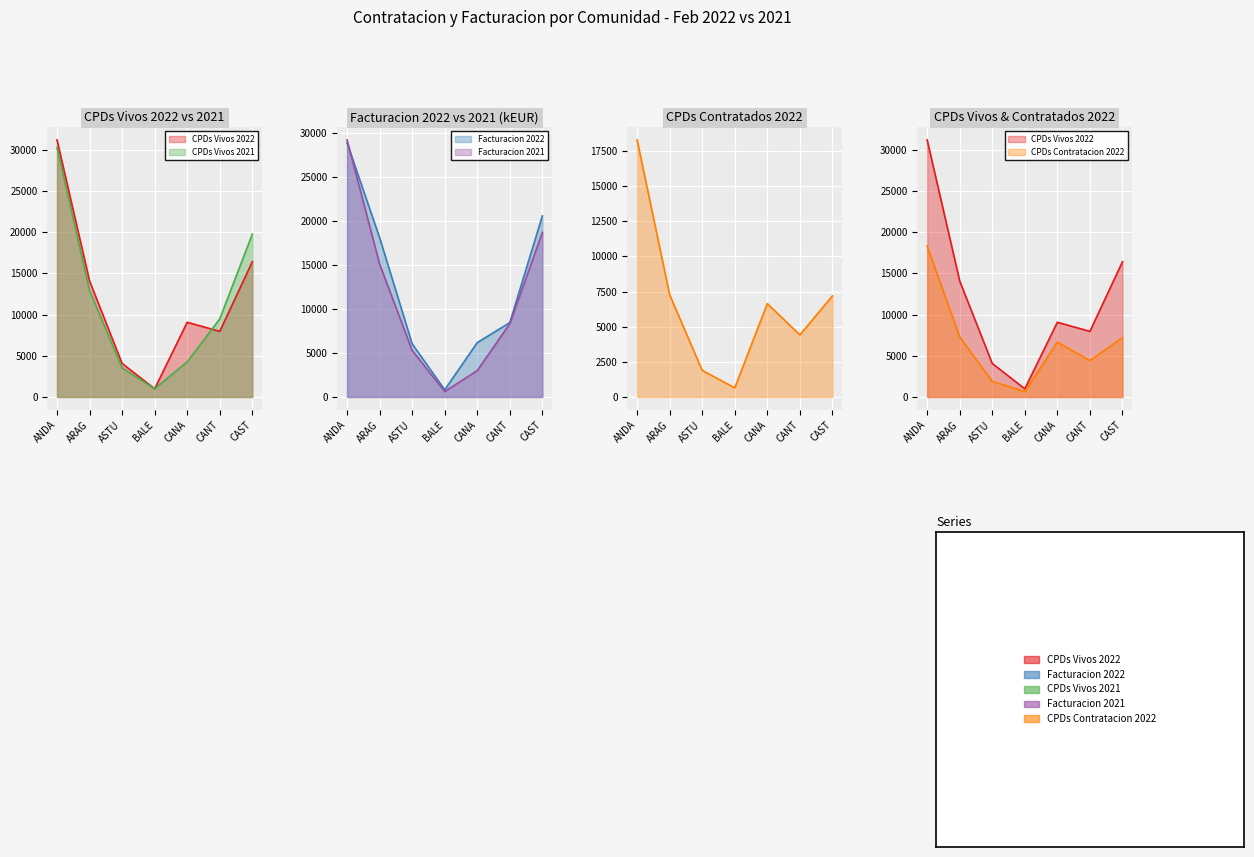

True or false: CPDs Contratacion 2022 has more than 2 points higher than both neighbors.

False